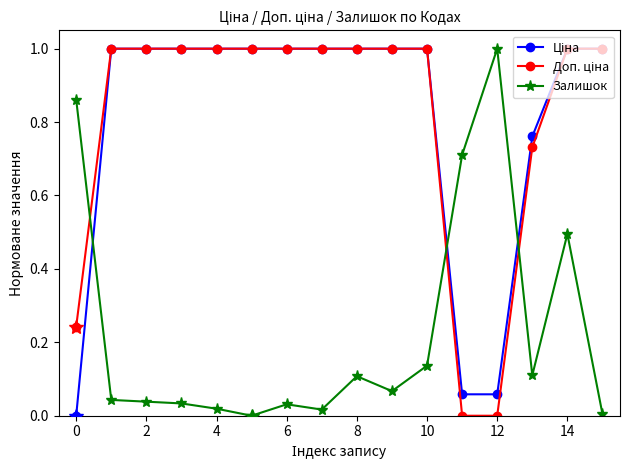

What is the maximum value for Залишок?

1.0